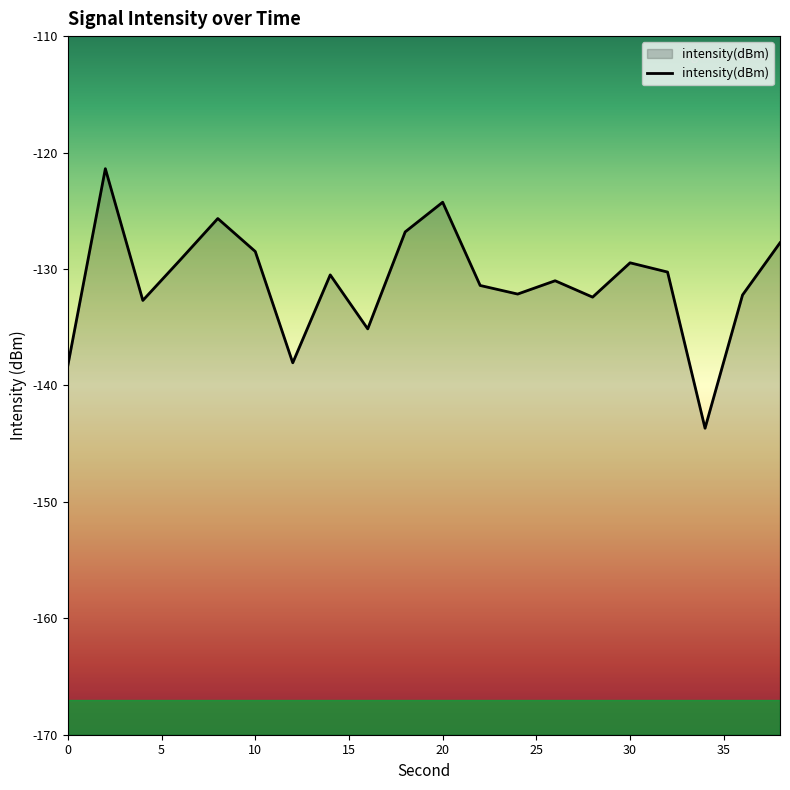

Count the number of categories in the chart.

20